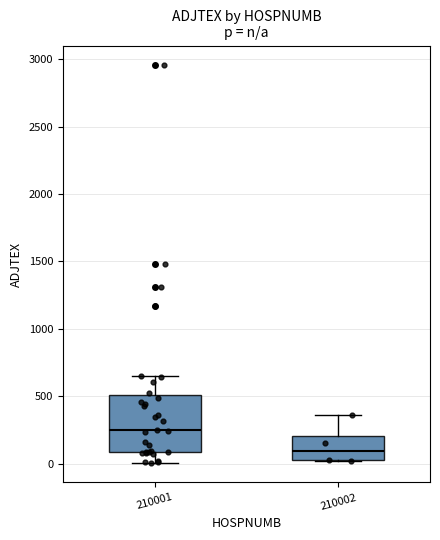

Reading left to right, transcribe this box plot: for each box, give where its median line is, the range the box spans, and where its two whiskers end, as read against the y-axis. The values are not printed on the chart, so give them approximately, as read against the axis.

210001: median 250, box 100 to 500, whiskers 0 to 650
210002: median 100, box 50 to 200, whiskers 0 to 350